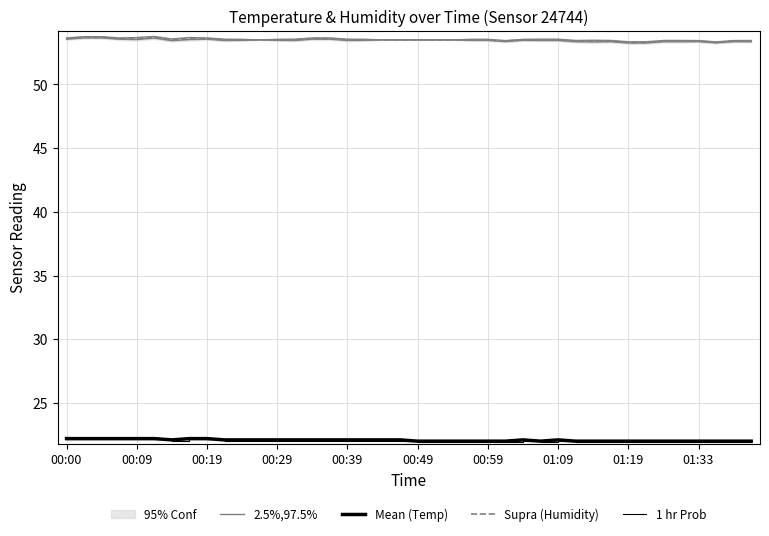

What is the spread (max minus min) of values at 19?

31.4